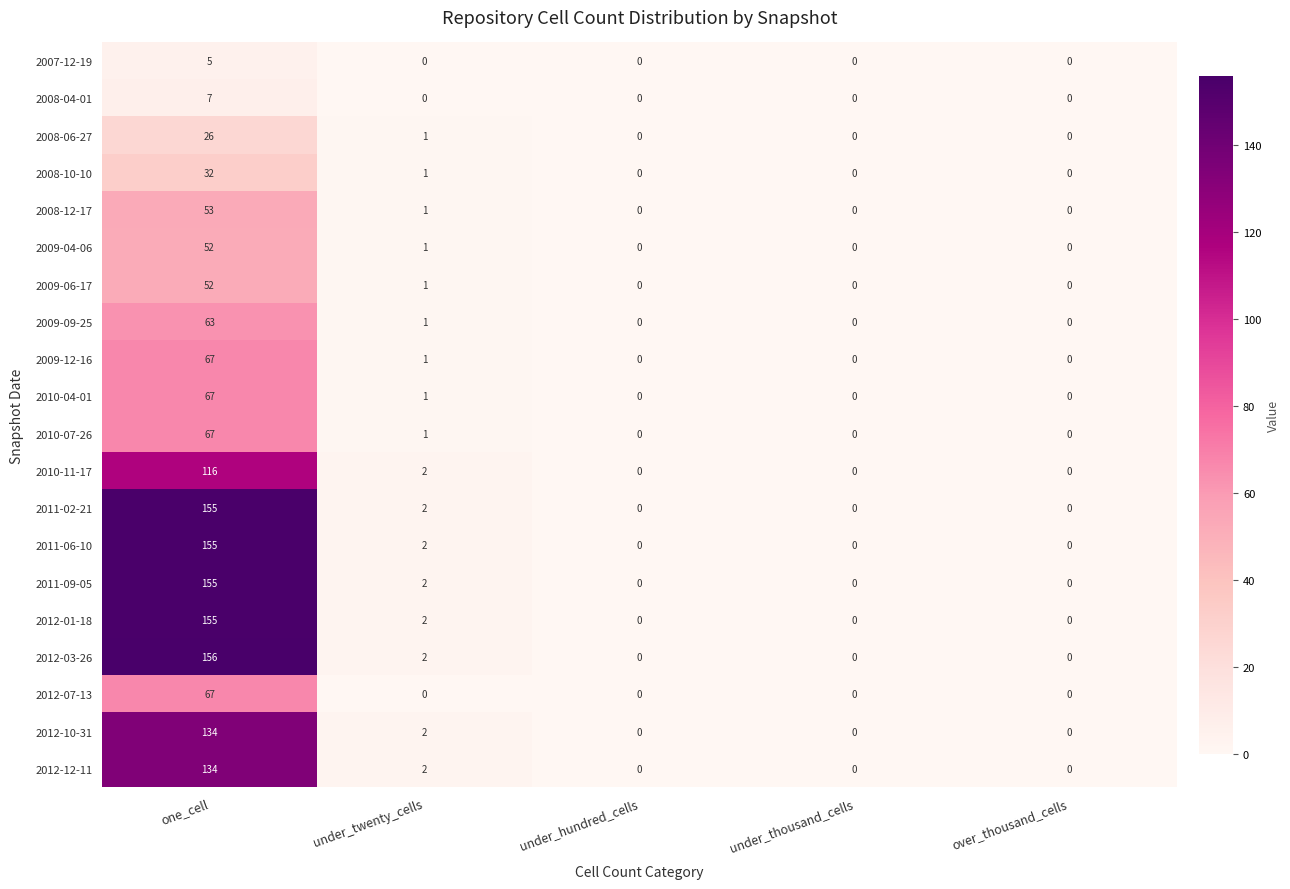

Count the number of categories in the chart.

5